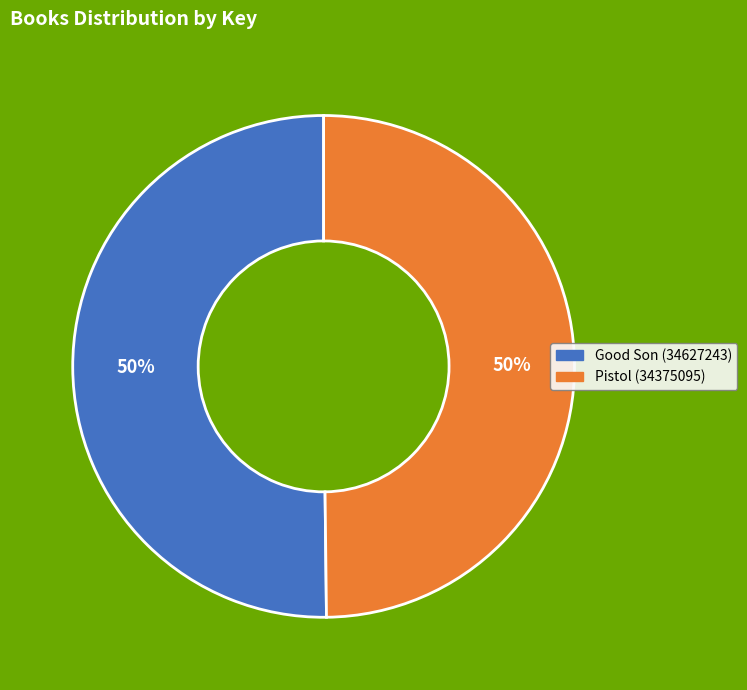

What is the ratio of the value at Good Son (34627243) to the value at Pistol (34375095)?

1.0